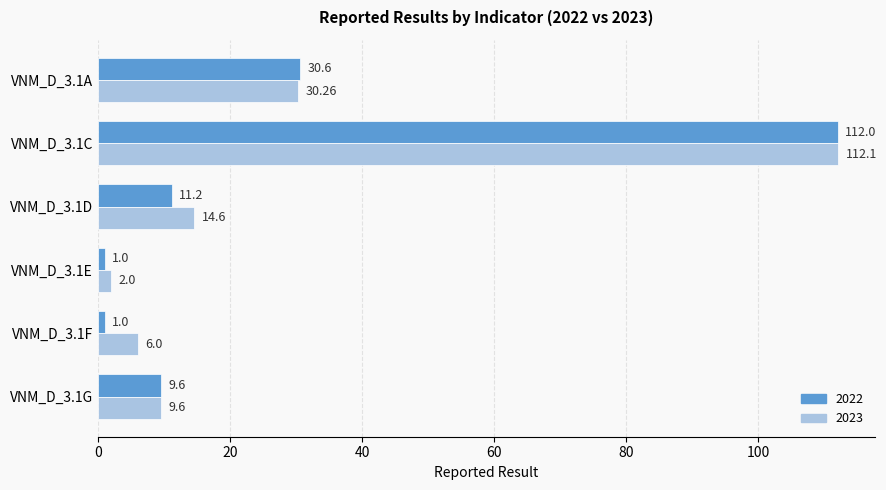

What is the sum of the 2022 values at VNM_D_3.1D and VNM_D_3.1G?

20.8